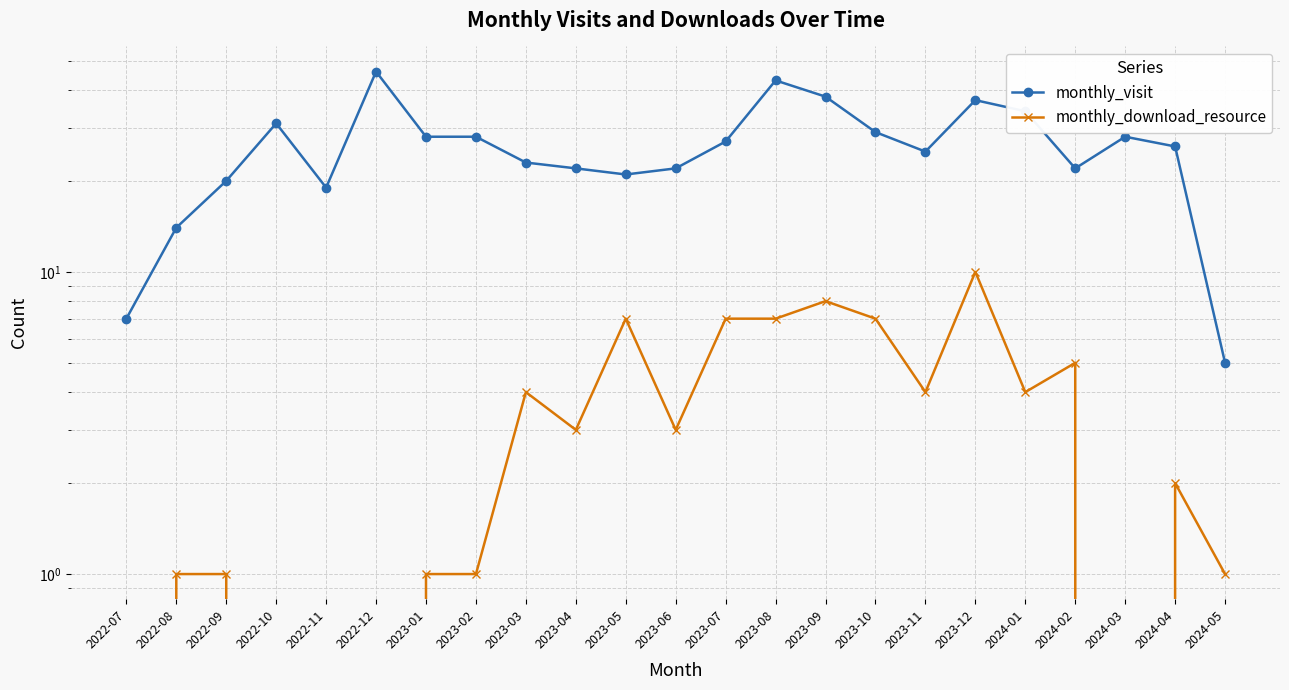

Is it true that monthly_visit equals 11 at 2023-08?

False